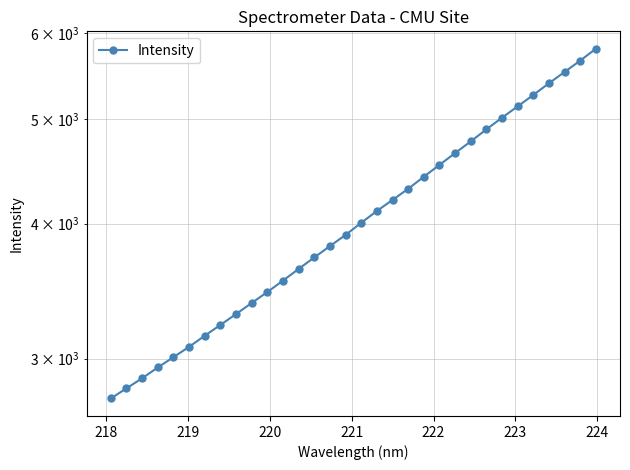

True or false: the data shows 4672.2 at 217.

False